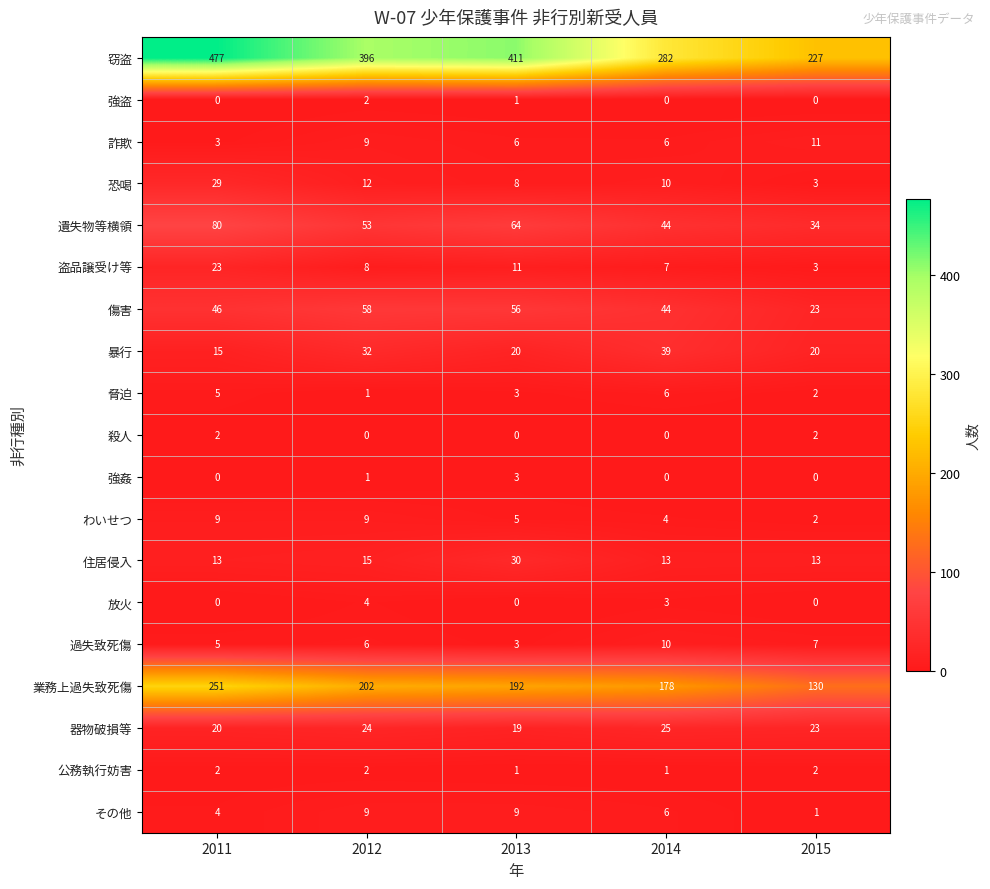

What is the maximum value for 器物破損等?

25